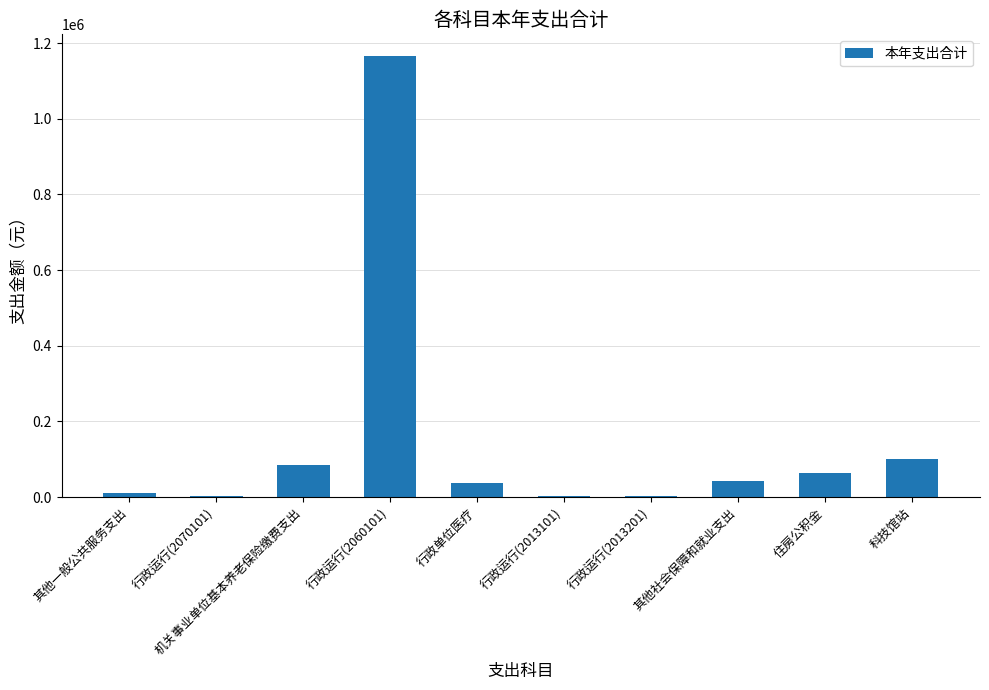

The chart shows a value of 63642.5 at 住房公积金. True or false?

True